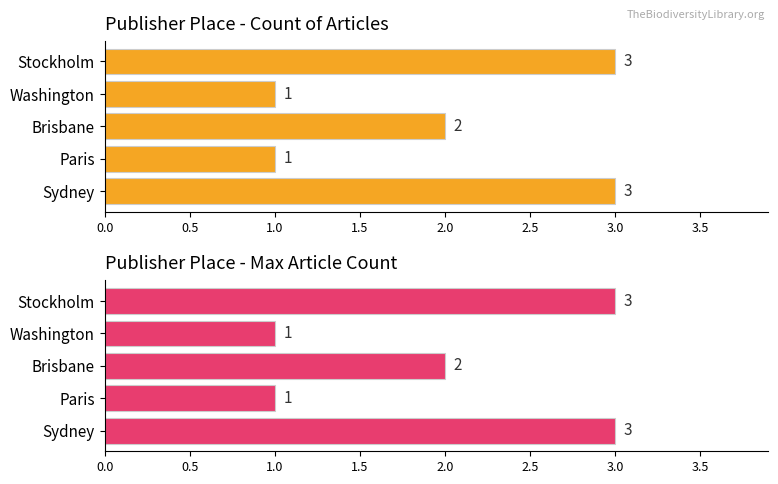

How many bars are there in total?

10